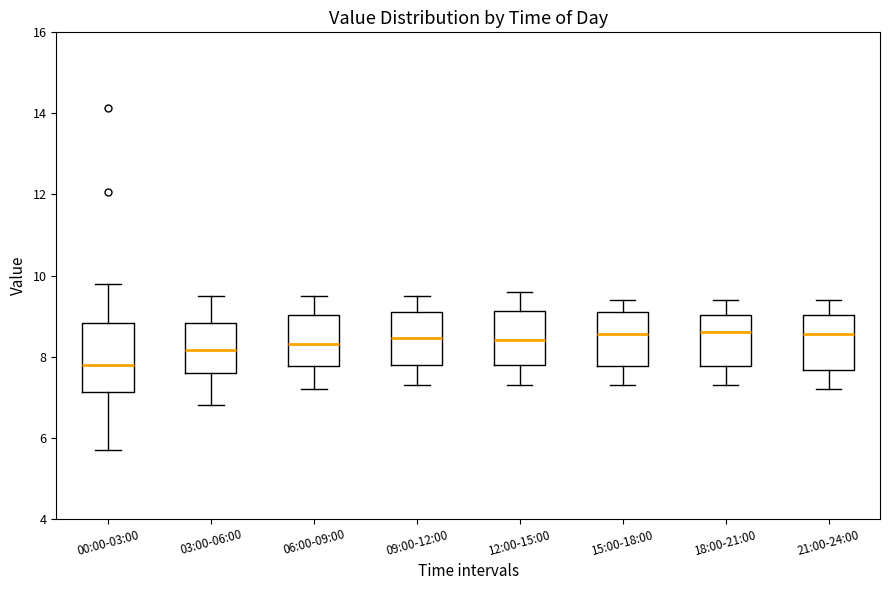

Comparing the boxes themselves (not the whiskers), which one is the tallest?

00:00-03:00